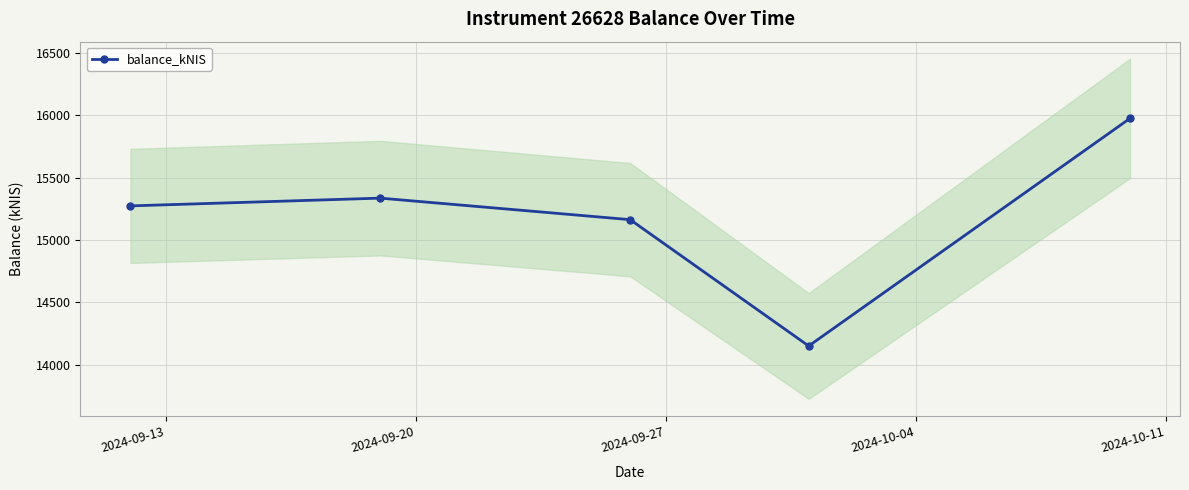

In balance_kNIS, how many points are lower than both neighbors (excluding endpoints)?

1